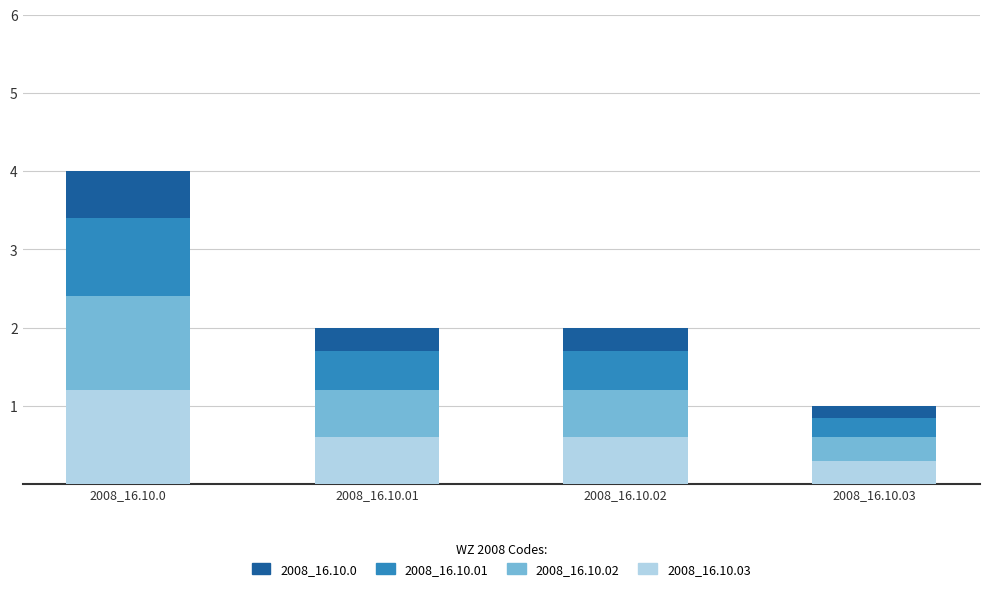

At which category is the sum across all series the highest?

2008_16.10.0